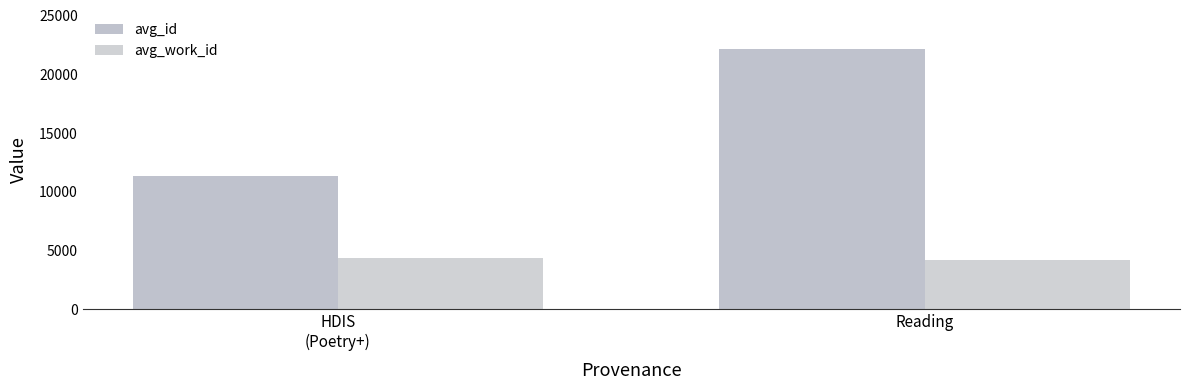

Which has a higher value, Reading or HDIS
(Poetry+)?

Reading